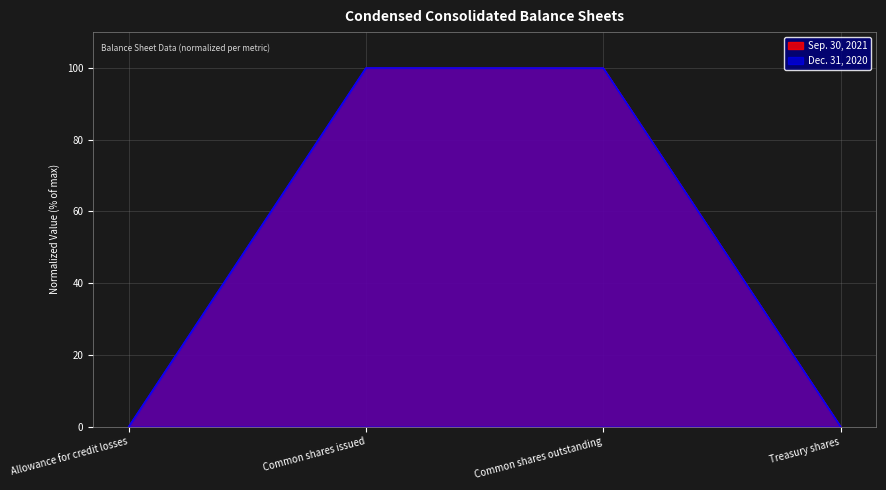

What is the sum of the Sep. 30, 2021 values at Allowance for credit losses and Common shares outstanding?

100.0